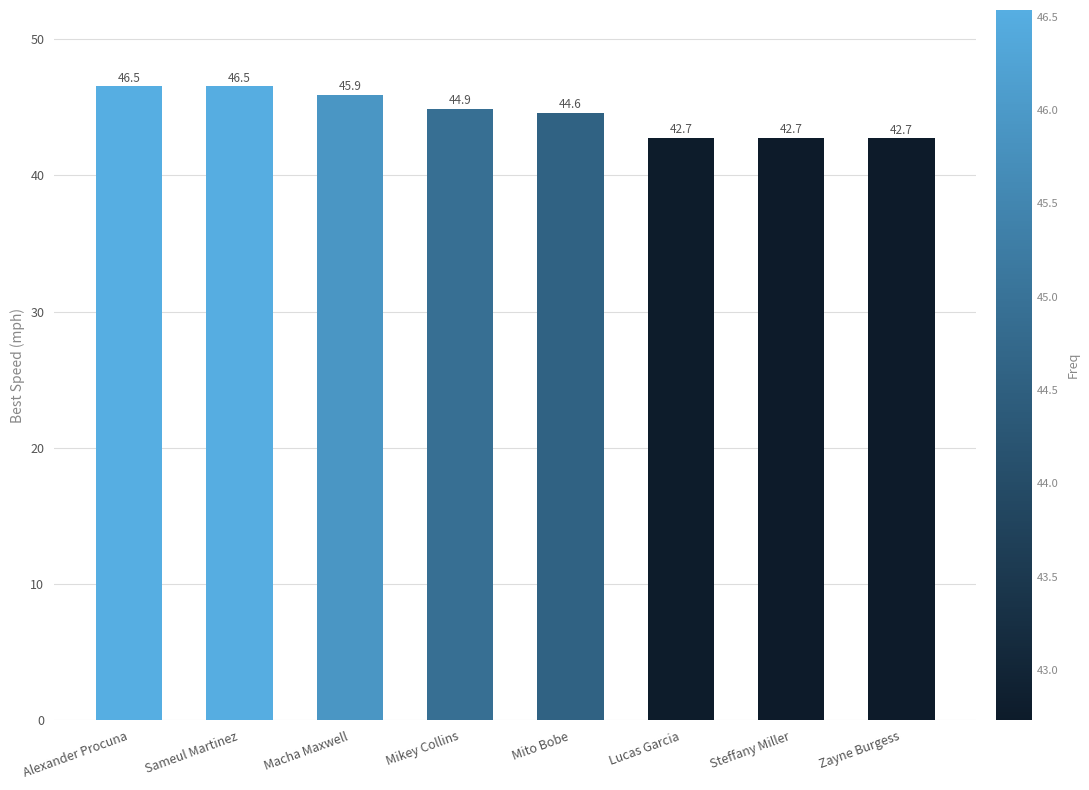

How many data points does each series have?

8